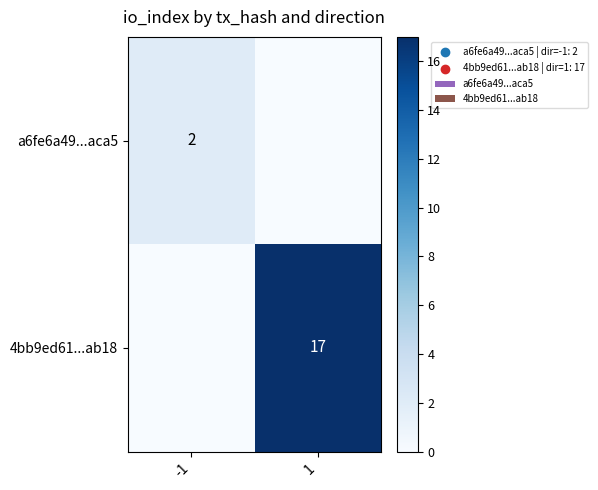

Rank the series by their maximum value, from highest to lowest.

4bb9ed61...ab18, a6fe6a49...aca5